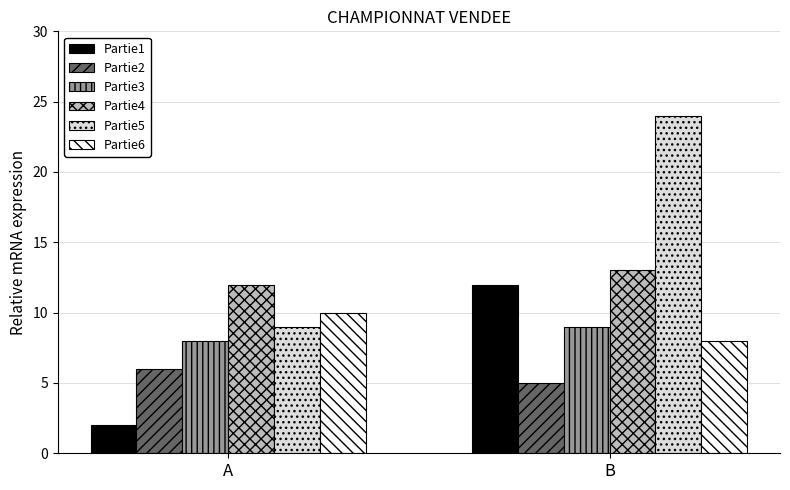

What is the average value of the Partie2 series?

6